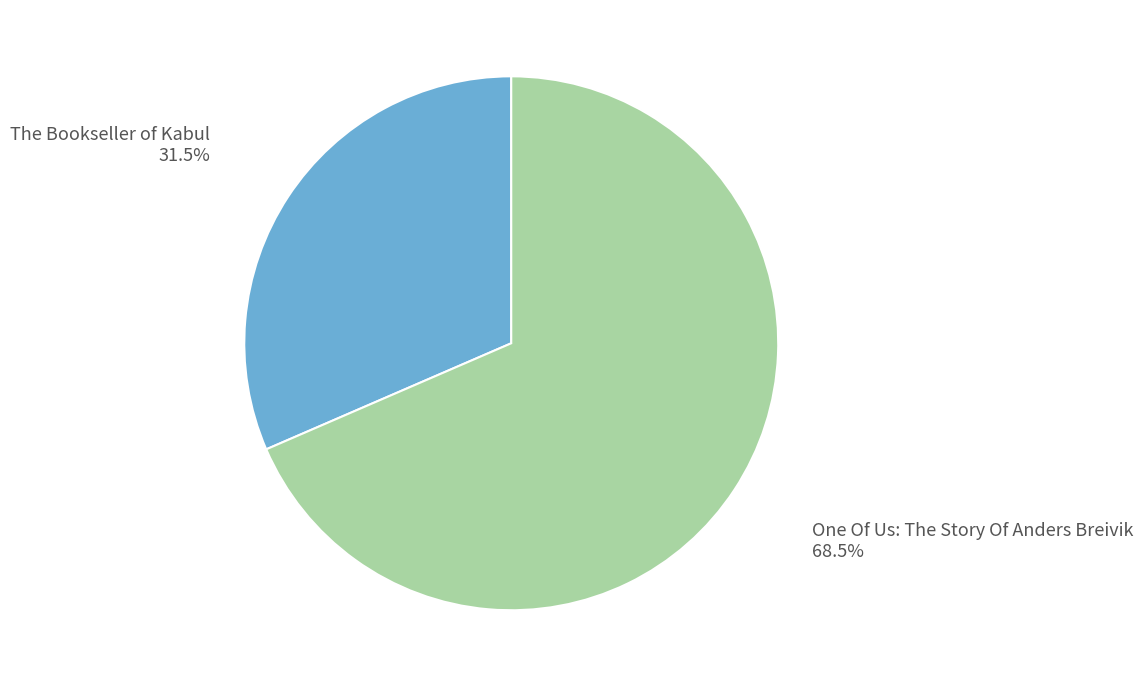

How many segments does this pie chart have?

2